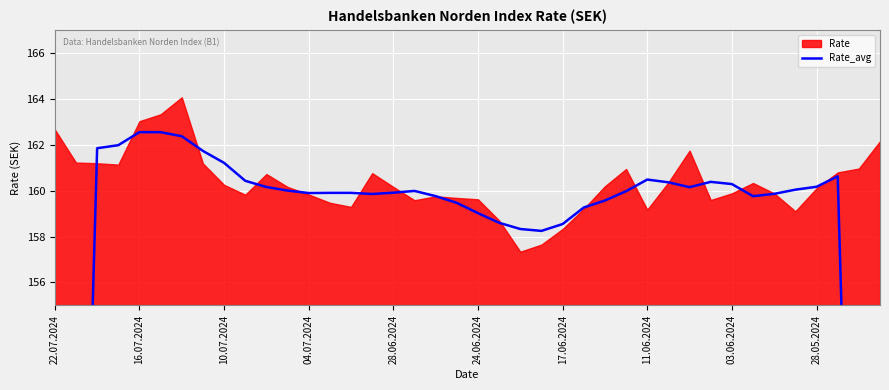

What is the difference between the maximum and minimum values?

65.8